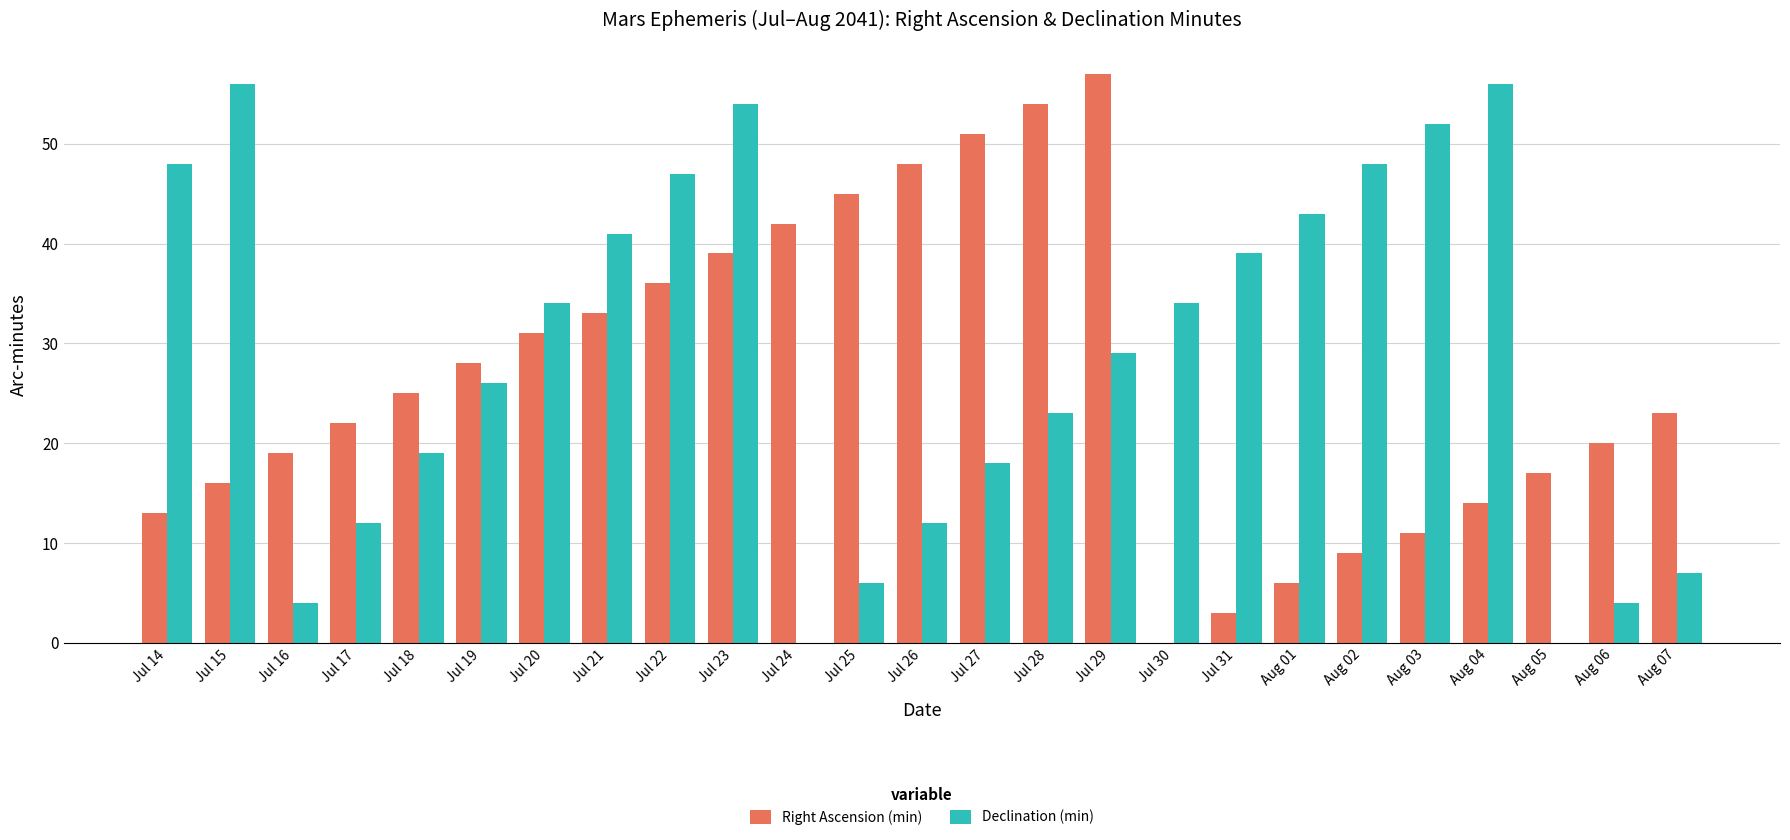

Which series changed the most between Jul 22 and Jul 23?

Declination (min)